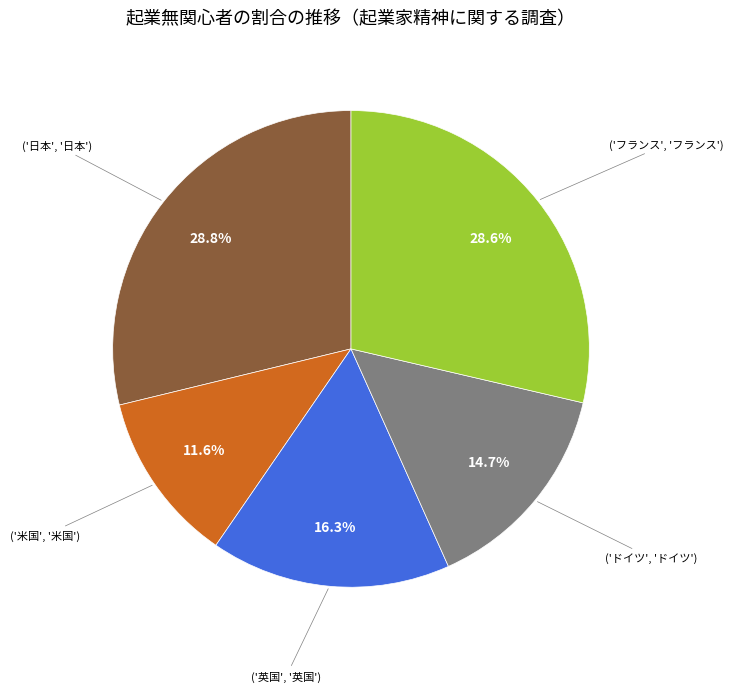

Does any single category account for the majority?

No